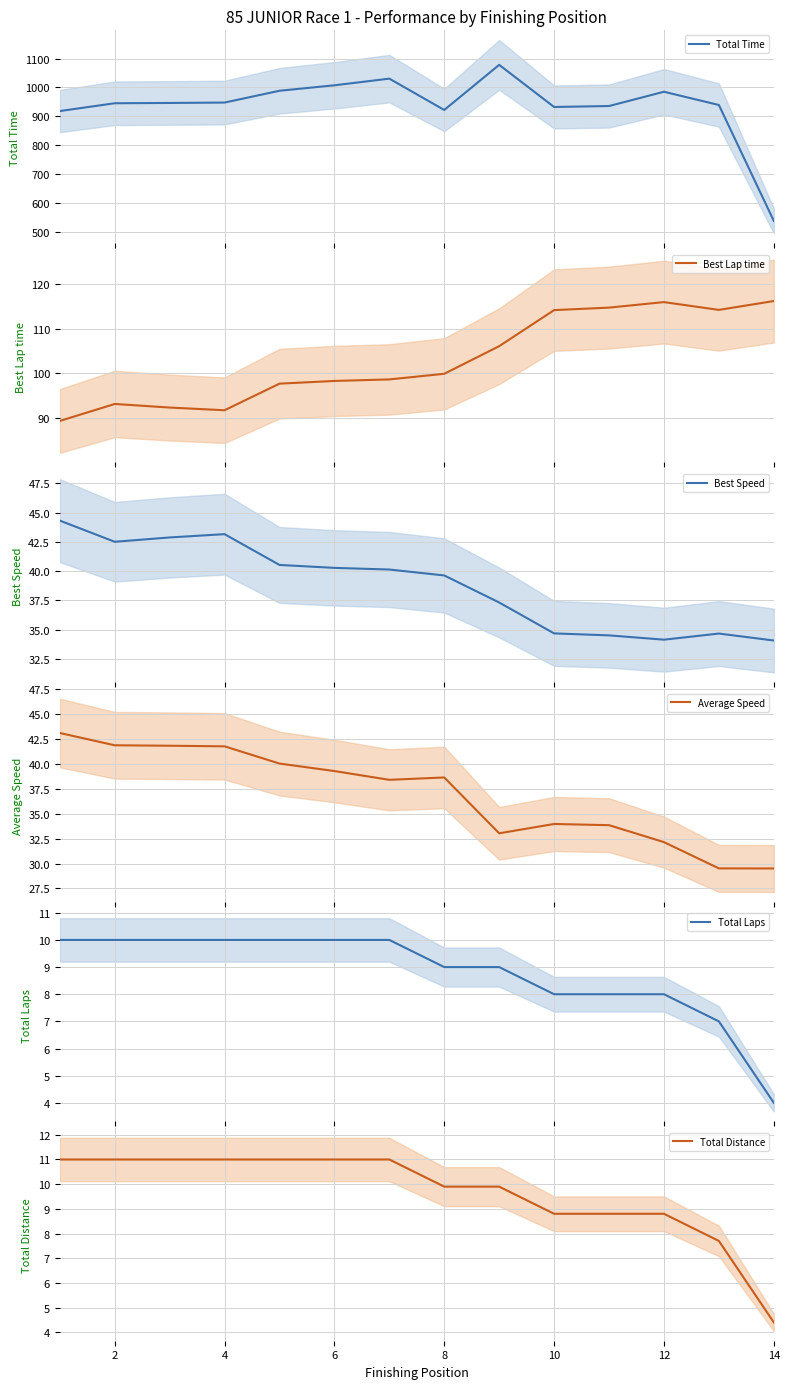

True or false: Best Speed has more than 2 points higher than both neighbors.

False